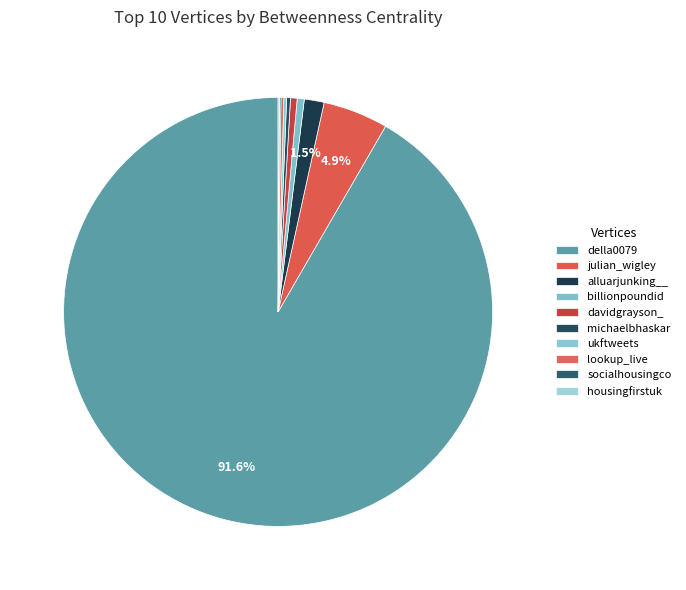

Which slice is the smallest?

socialhousingco